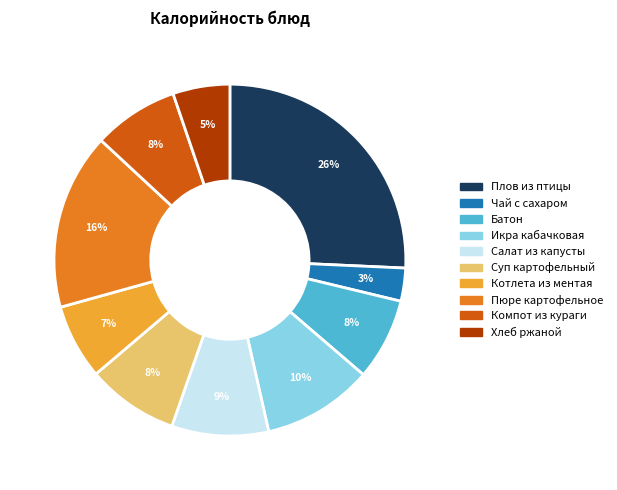

To the nearest percent, what is the average slice percentage?

10%